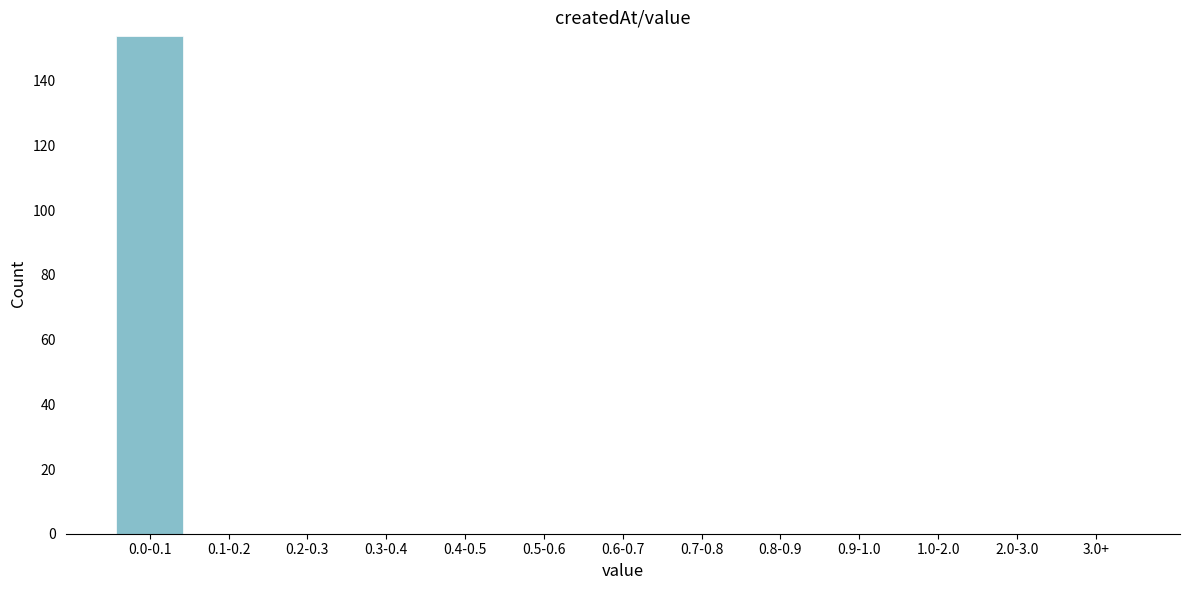

Reading right to left, extract all data points from this chart.

3.0+=0	2.0-3.0=0	1.0-2.0=0	0.9-1.0=0	0.8-0.9=0	0.7-0.8=0	0.6-0.7=0	0.5-0.6=0	0.4-0.5=0	0.3-0.4=0	0.2-0.3=0	0.1-0.2=0	0.0-0.1=154